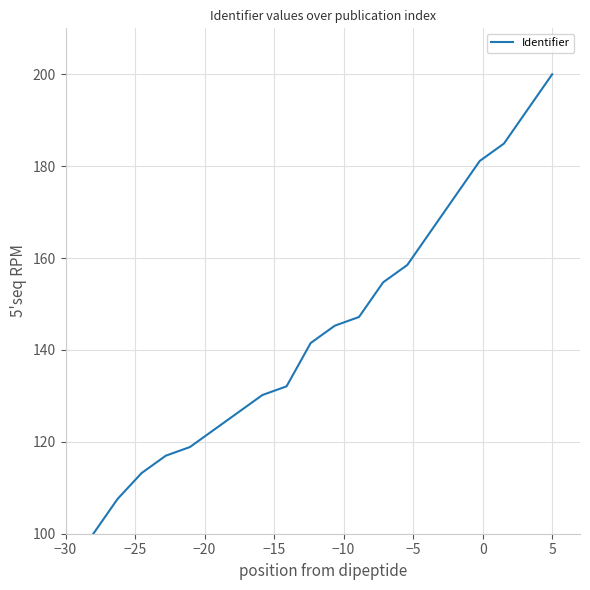

What is the minimum value shown in the chart?

100.0